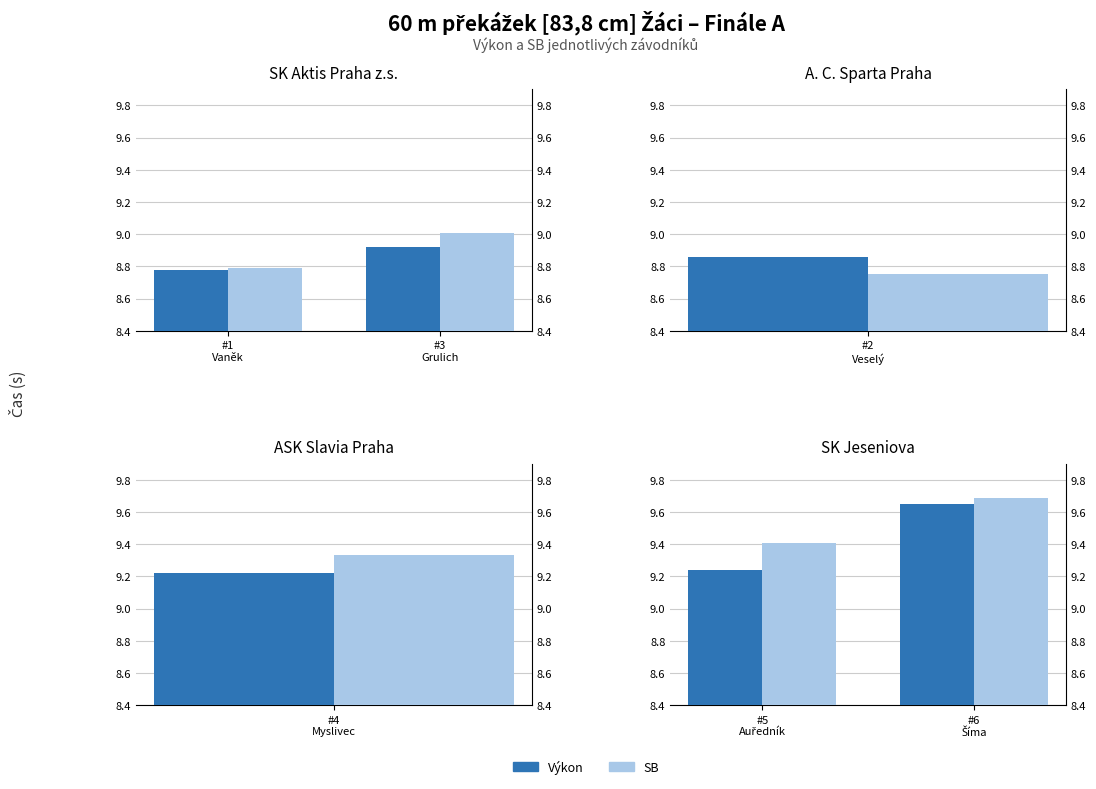

What position from the right is #5 Auředník?

2